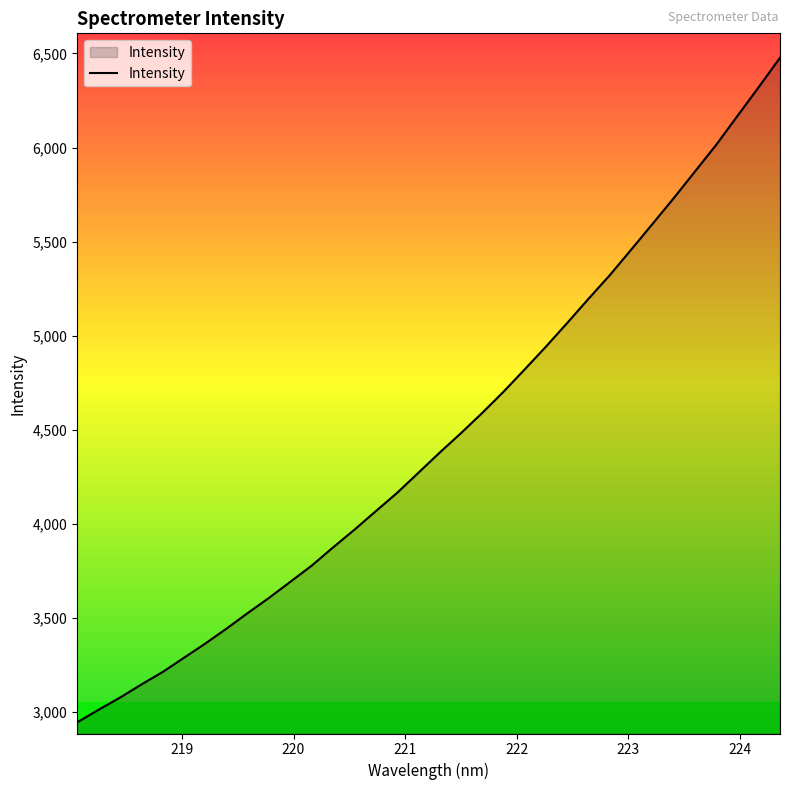

What is the minimum value shown in the chart?

2945.5